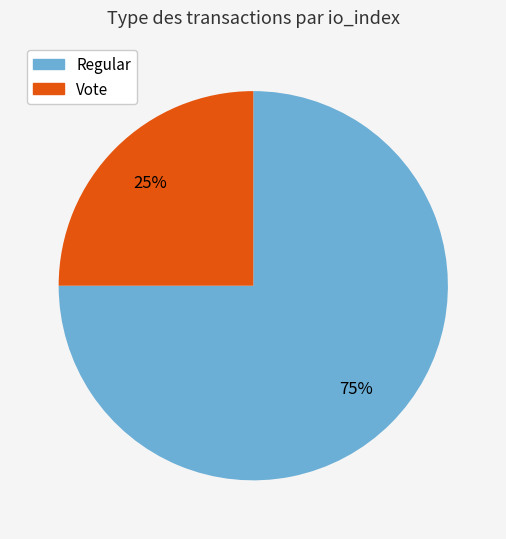

Which slice is the largest?

Regular